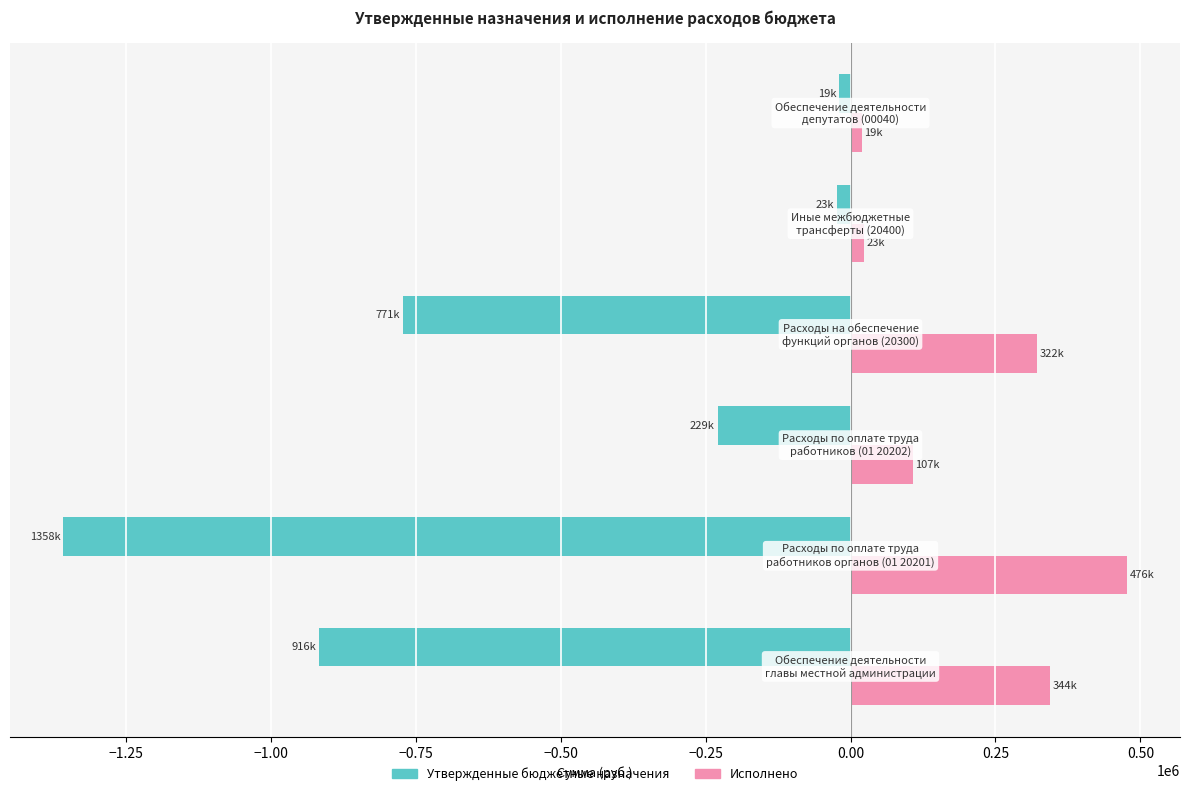

Which series has the largest range (max minus min)?

Утвержденные бюджетные назначения